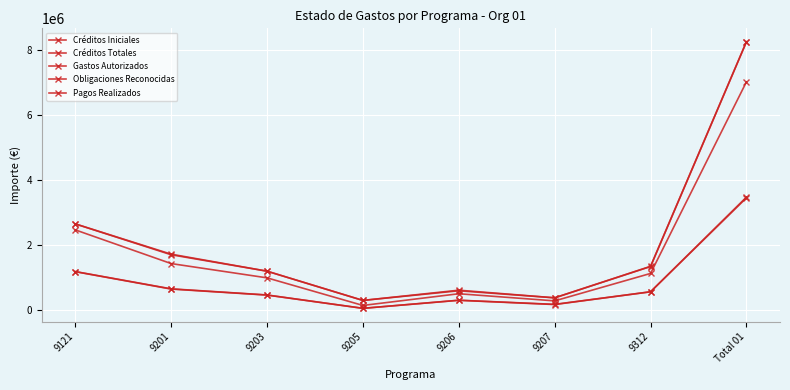

Is this an area chart (filled region under the line)?

No